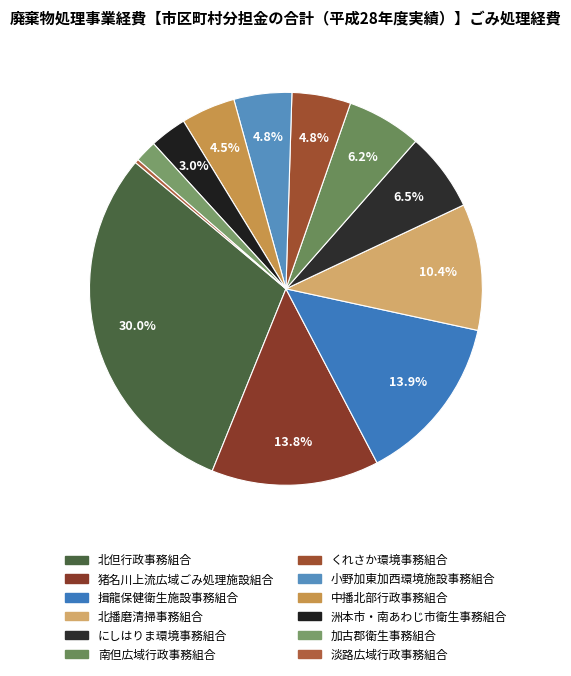

Is it true that 北但行政事務組合 is 30% of the pie?

True